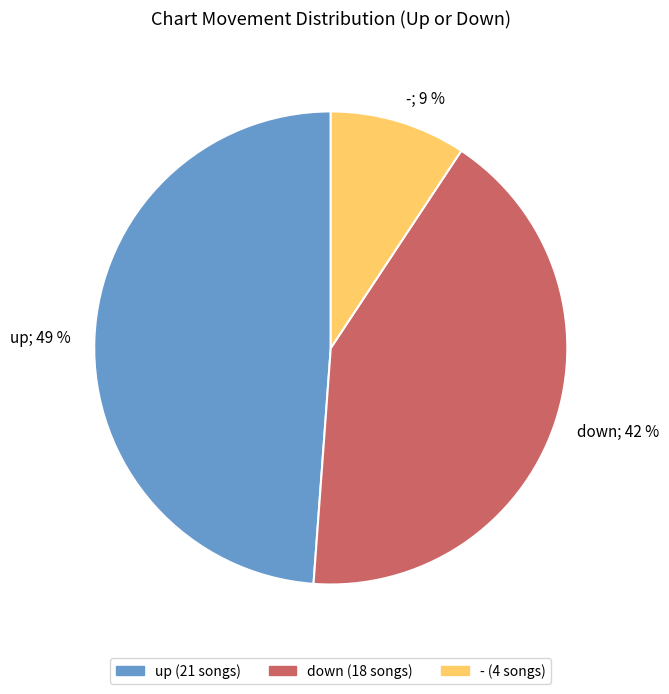

Does - represent more than half of the total?

No